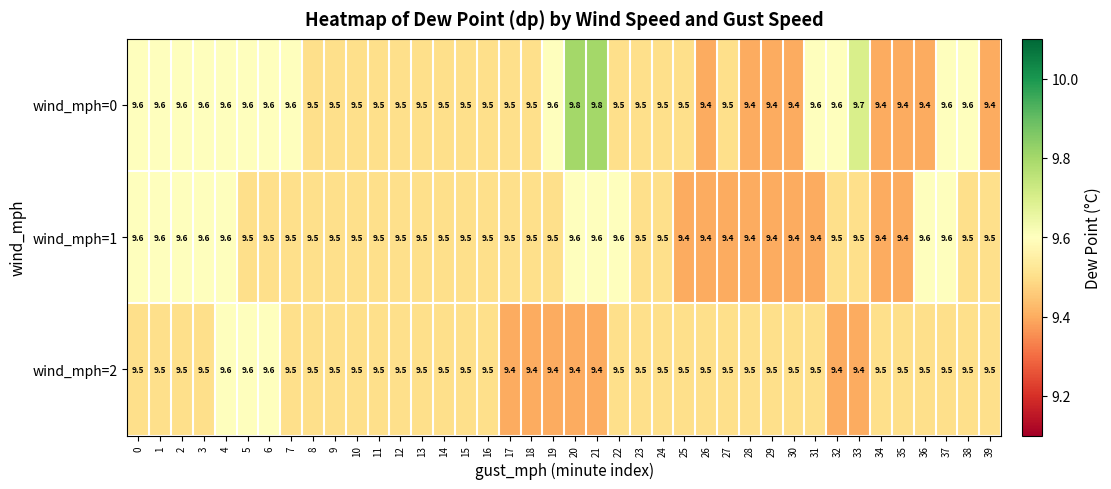

What is the sum of all wind_mph=2 values?

379.6